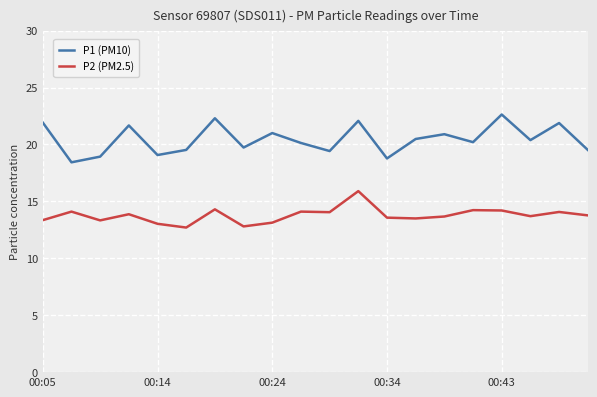

Which series has the largest range (max minus min)?

P1 (PM10)